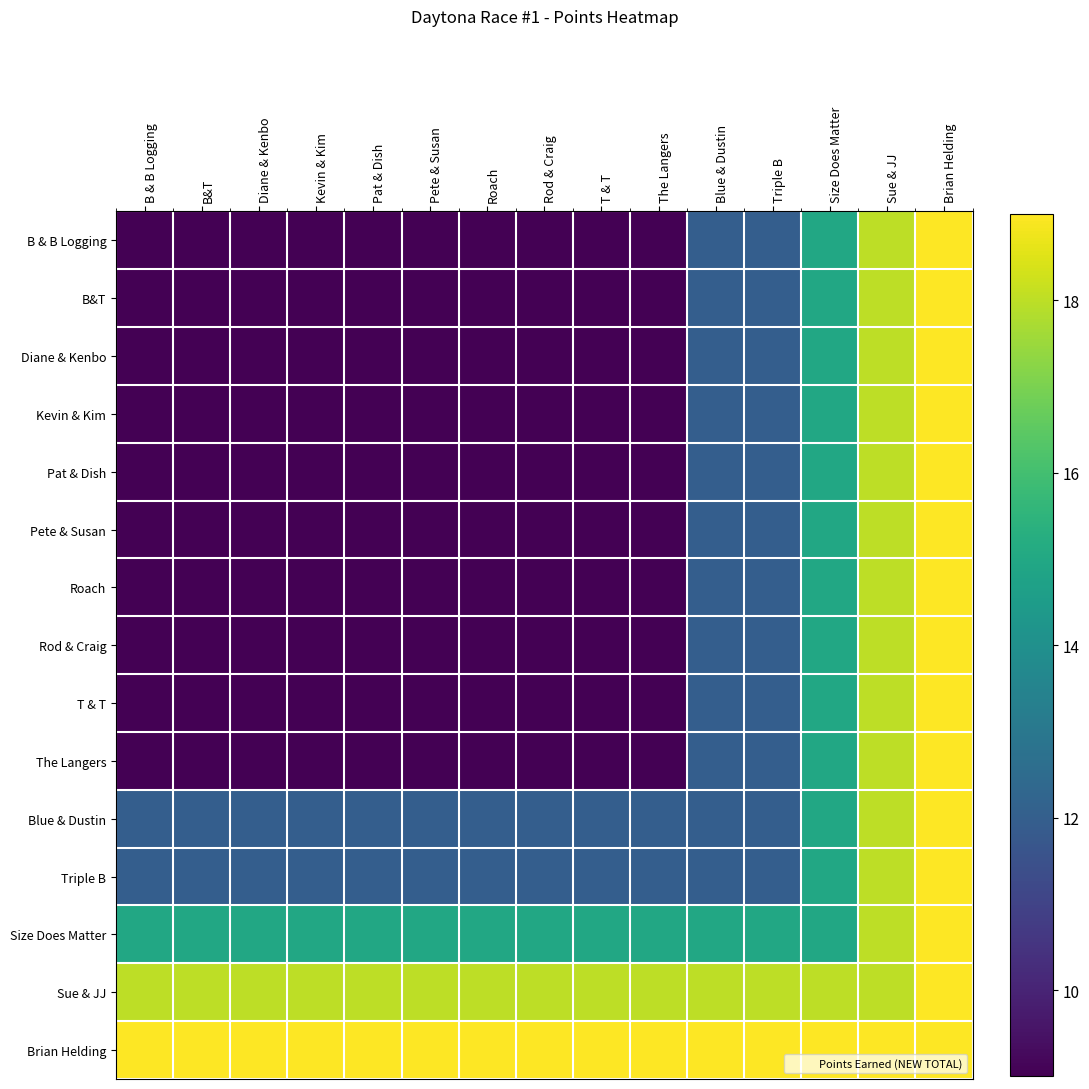

What is the greatest value displayed?

19